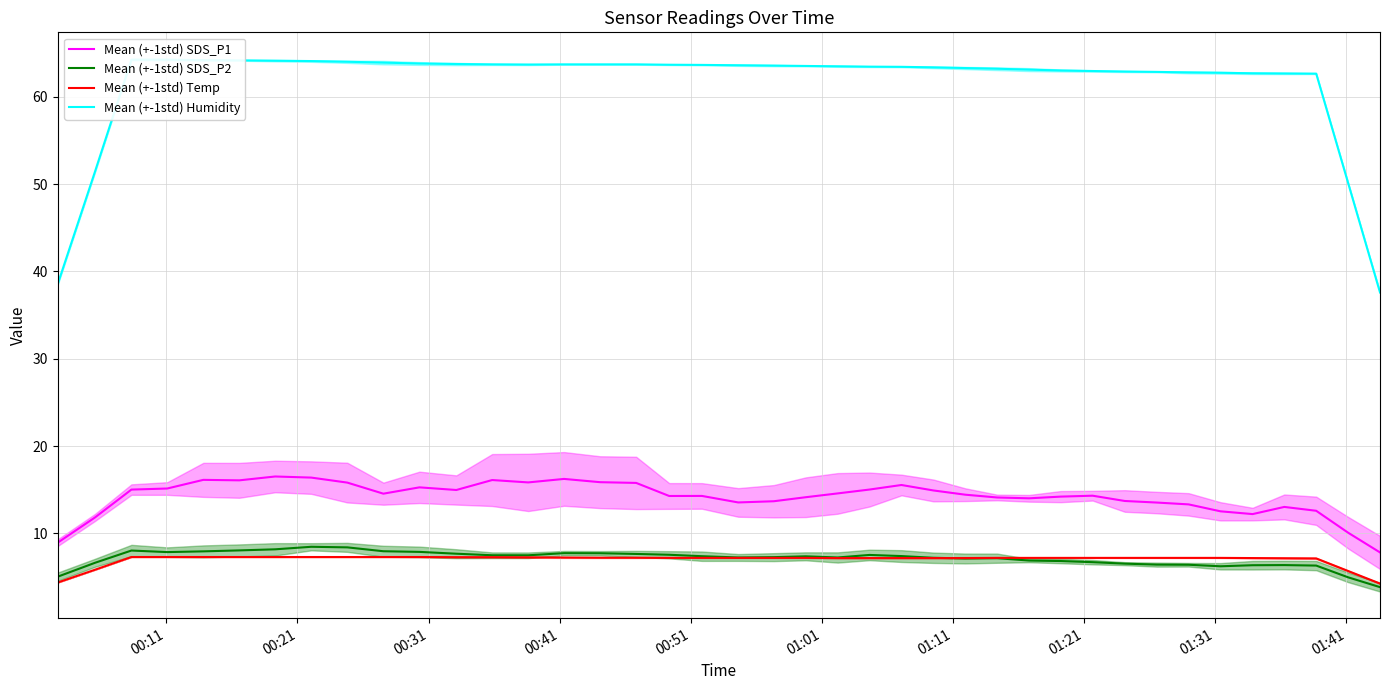

What is the minimum value for Mean (+-1std) Temp?

4.3